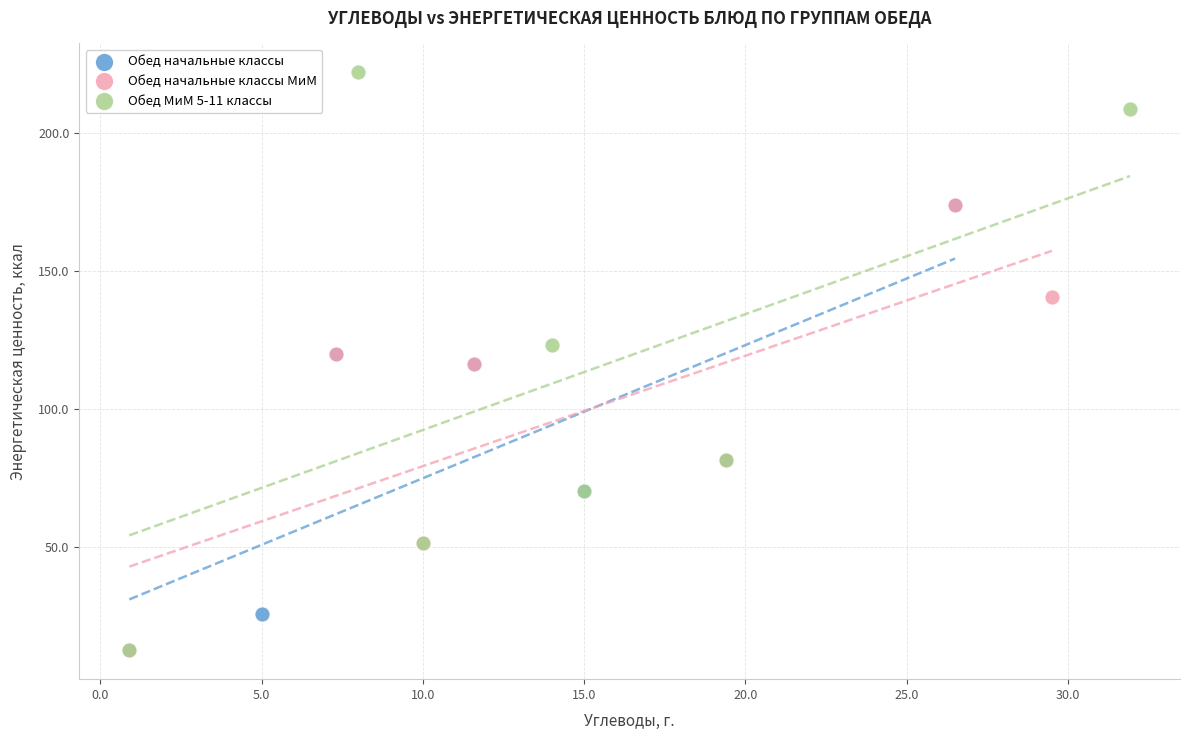

Which series reaches the maximum Y coordinate?

Обед МиМ 5-11 классы